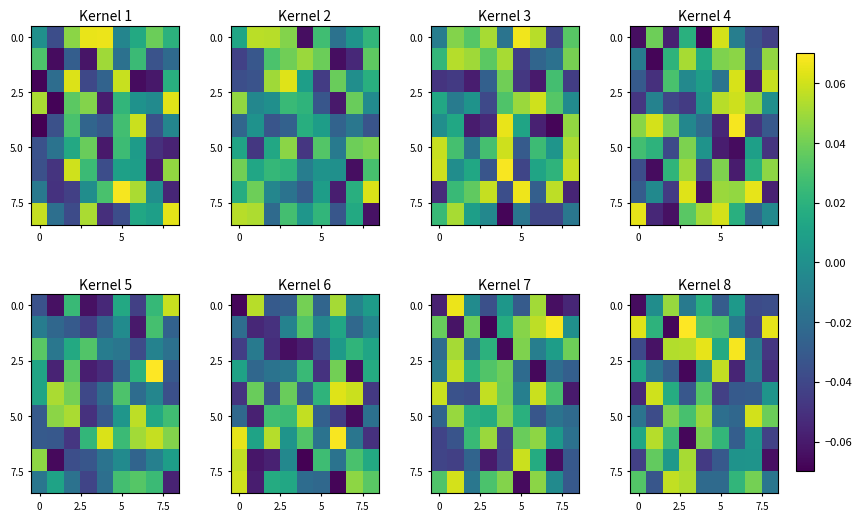

At how many categories does at least one series exceed 0?

9